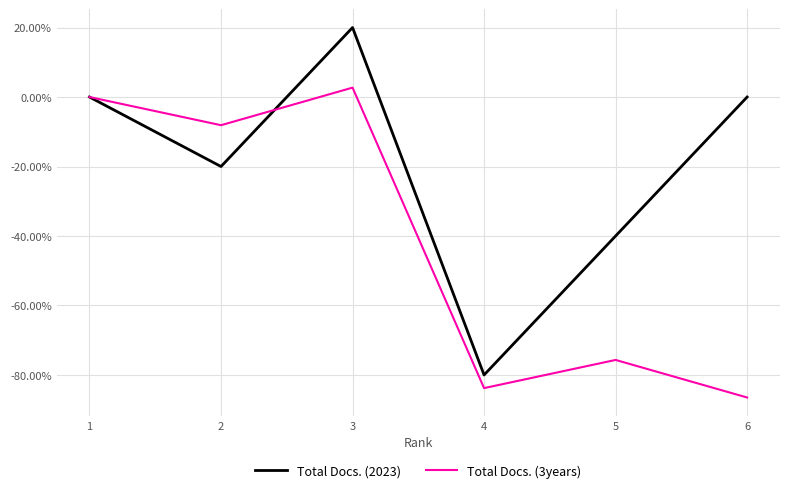

True or false: Total Docs. (2023) has a value of 40.4 at 1.

False